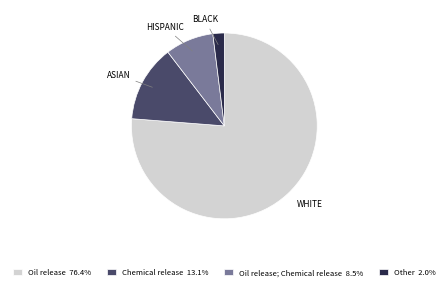

Is Oil release 76.4% the majority of the pie?

Yes